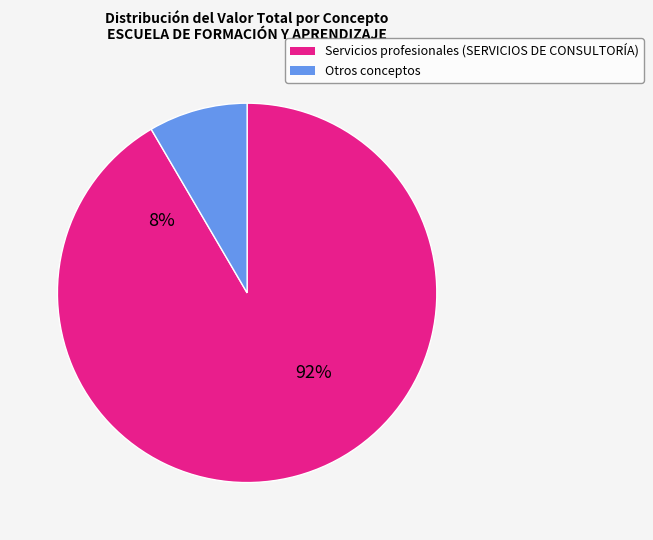

Does Otros servicios account for over 50% of the chart?

No